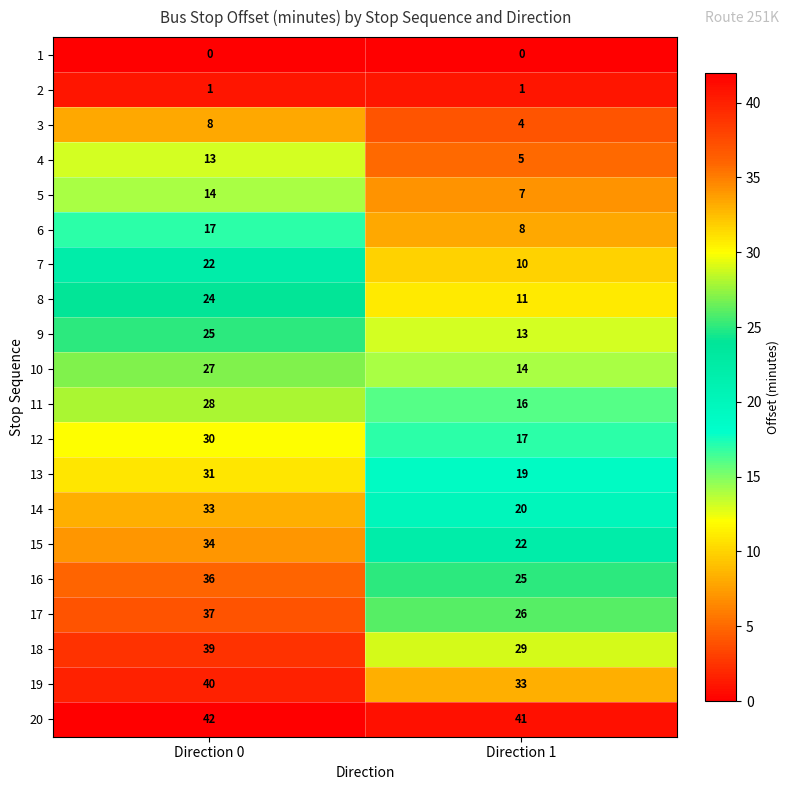

At which category is the sum across all series the highest?

Direction 0